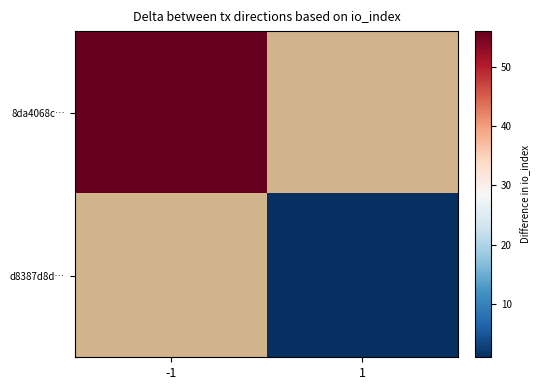

Read the d8387d8d… value at 1.

1.0